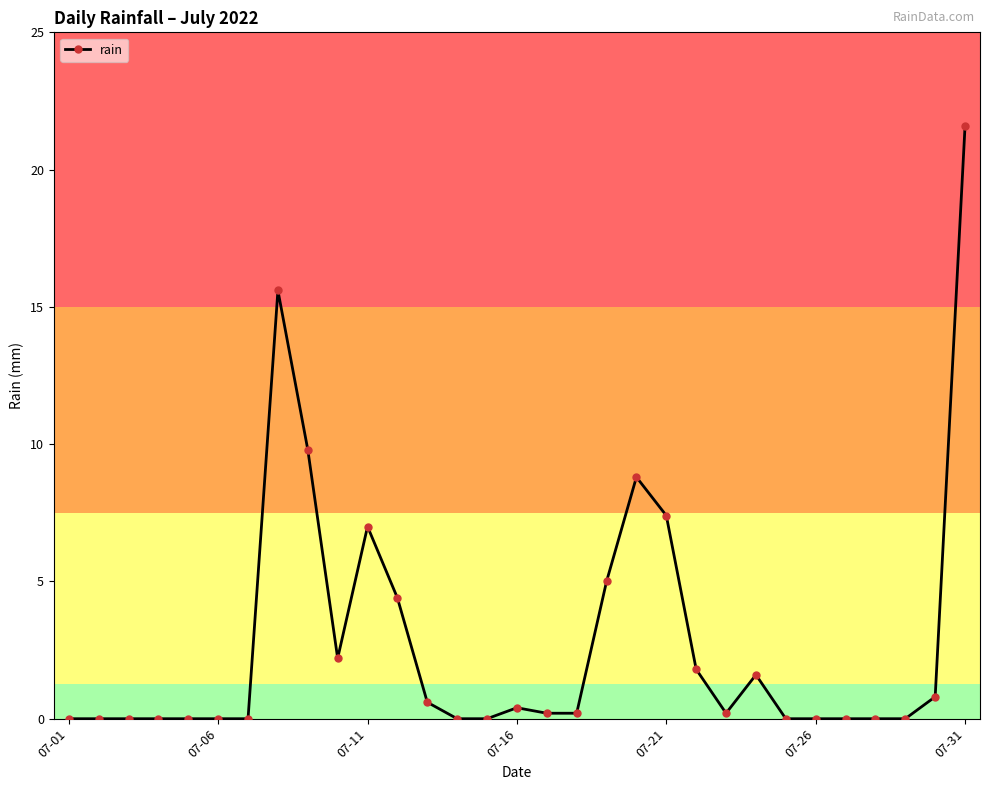

What is the maximum value shown in the chart?

21.6